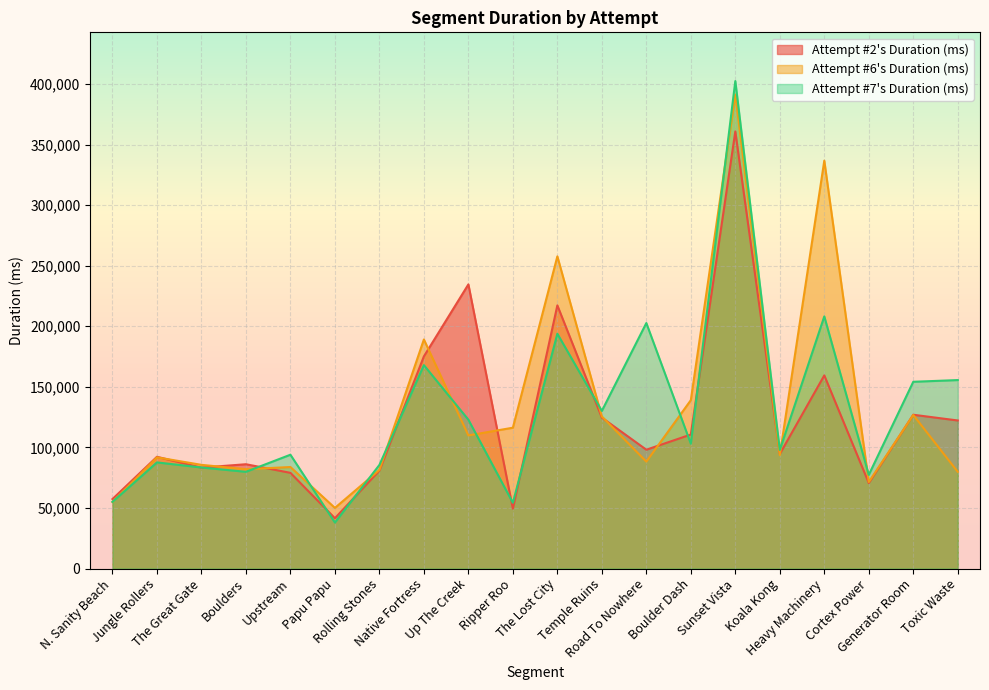

Rank the categories by Attempt #2's Duration (ms) value from highest to lowest.

Sunset Vista, Up The Creek, The Lost City, Native Fortress, Heavy Machinery, Generator Room, Temple Ruins, Toxic Waste, Boulder Dash, Road To Nowhere, Koala Kong, Jungle Rollers, Boulders, The Great Gate, Rolling Stones, Upstream, Cortex Power, N. Sanity Beach, Ripper Roo, Papu Papu